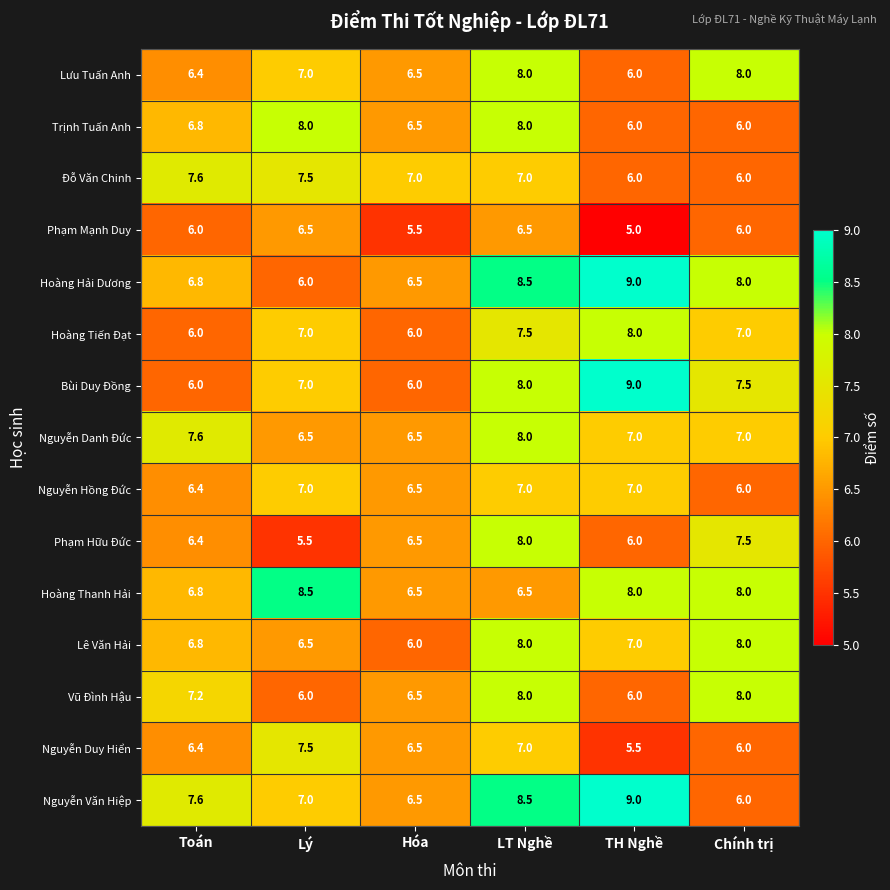

At which category does the chart reach its peak across all series?

TH Nghề